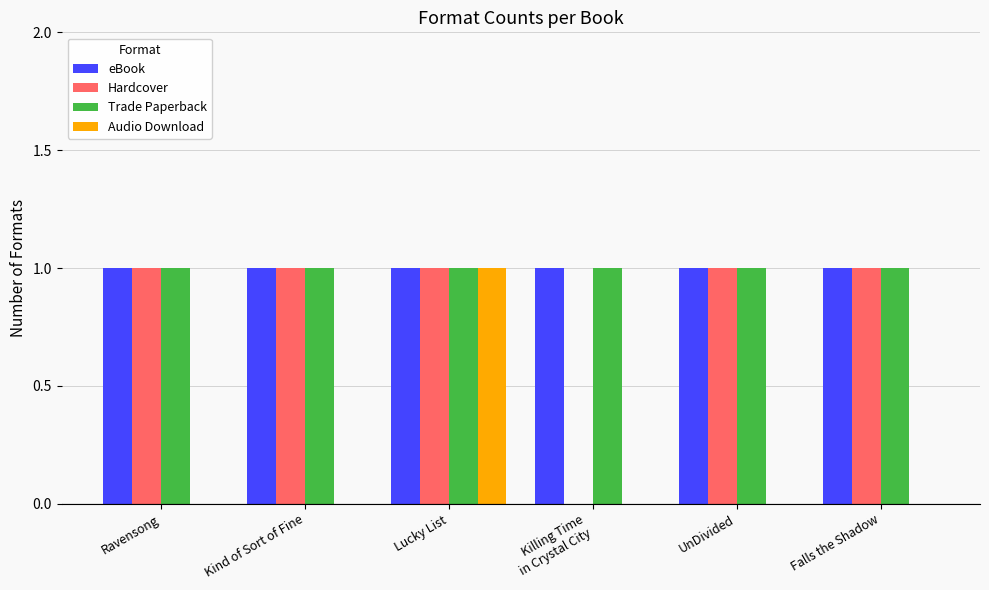

Reading right to left, transcribe all the data shown in this chart.

eBook: 1	1	1	1	1	1
Hardcover: 1	1	0	1	1	1
Trade Paperback: 1	1	1	1	1	1
Audio Download: 0	0	0	1	0	0